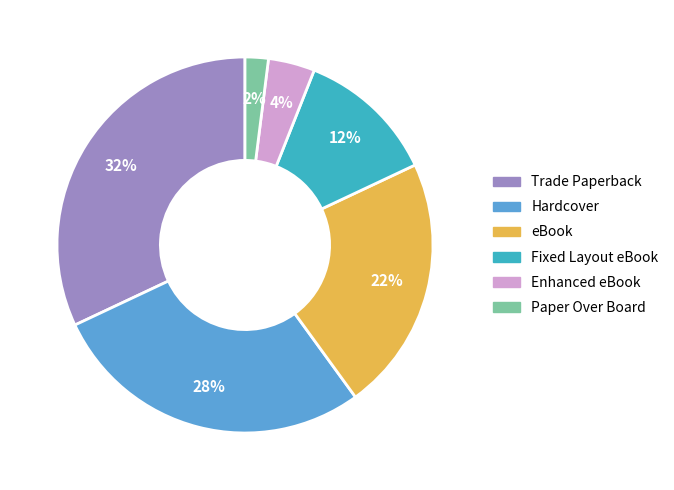

Does Hardcover account for over 50% of the chart?

No